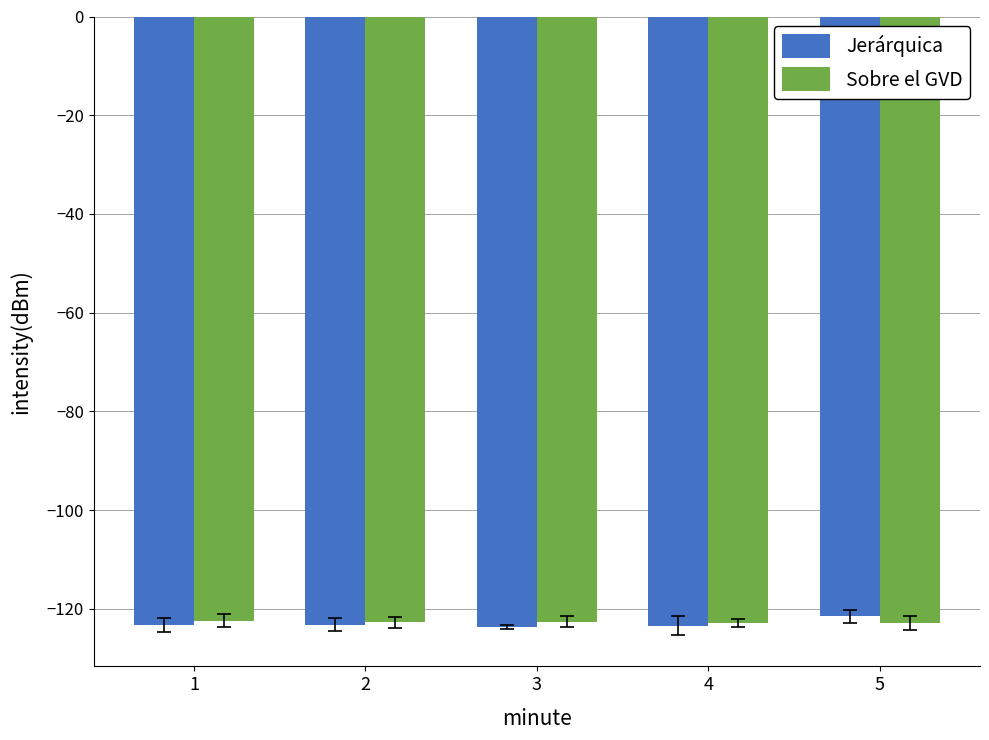

What is the sum of all Sobre el GVD values?

-613.3